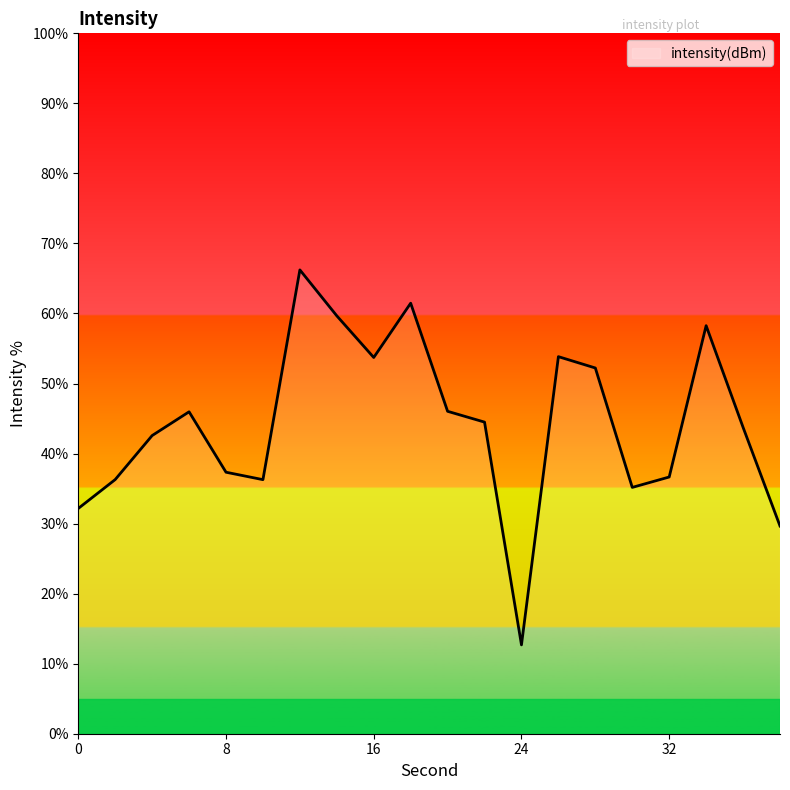

What is the minimum value shown in the chart?

12.7